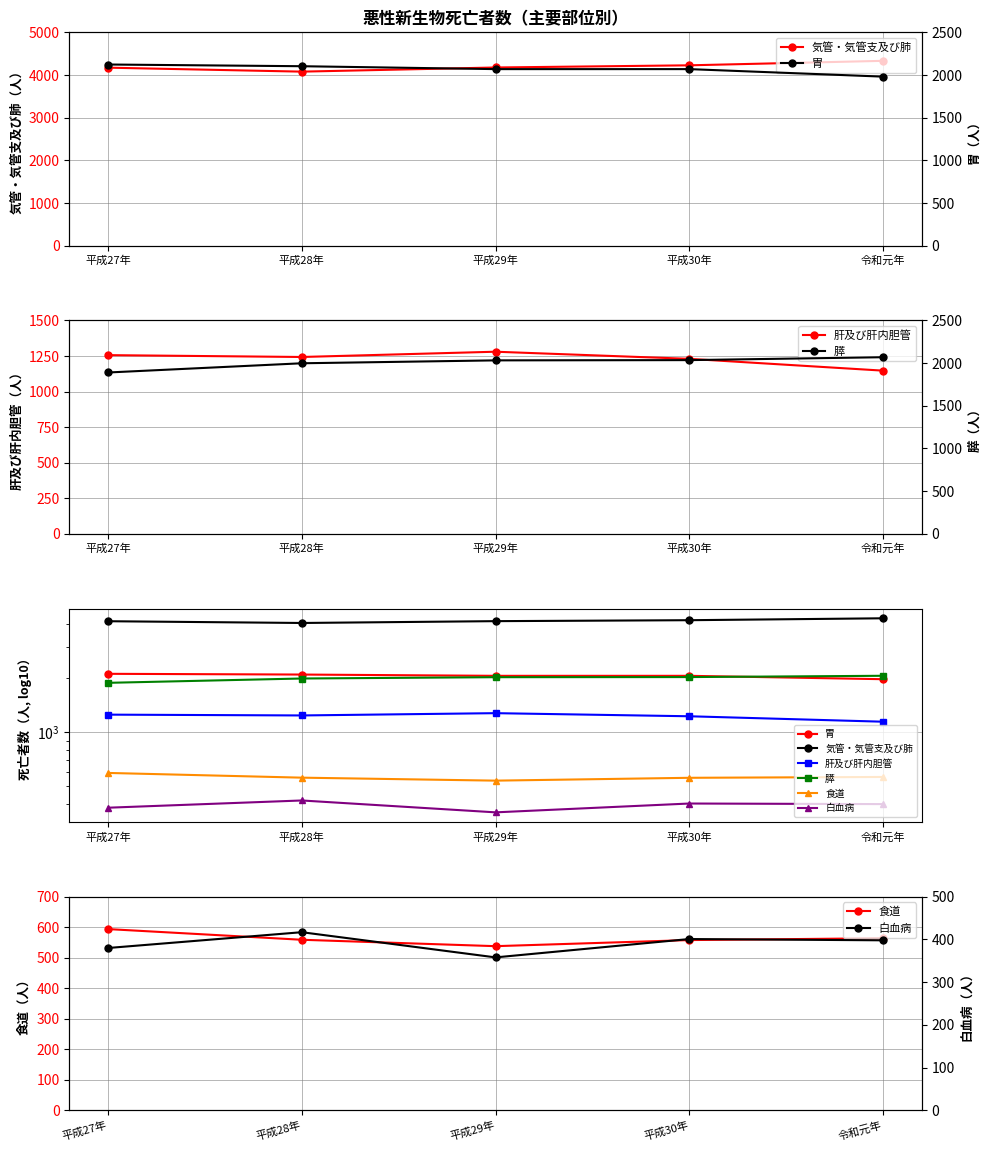

Which series has the largest range (max minus min)?

気管・気管支及び肺